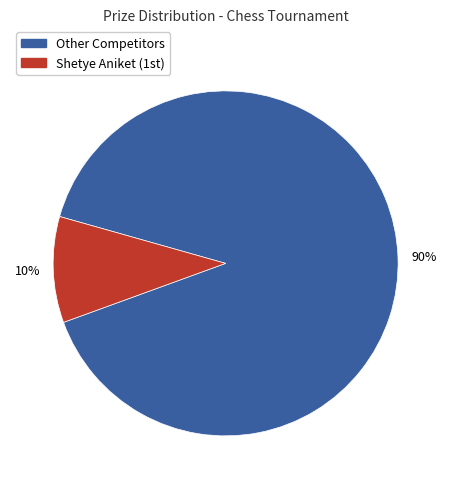

Rank the categories by value from lowest to highest.

Shetye Aniket (1st), Other Competitors